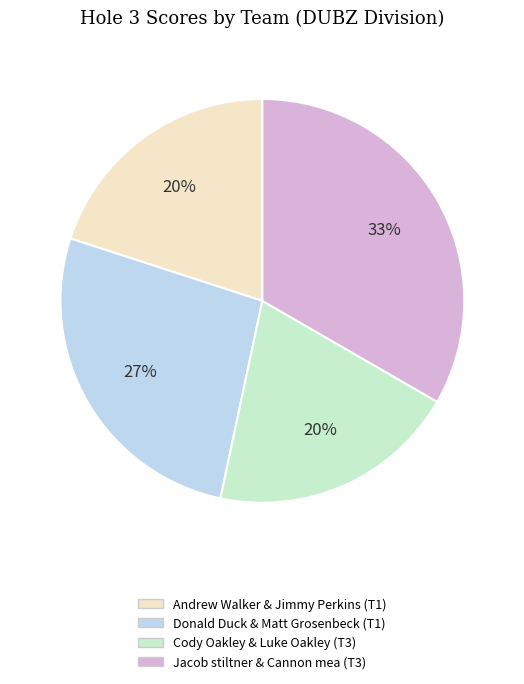

To the nearest percent, what percentage of the pie is Donald Duck & Matt Grosenbeck?

27%